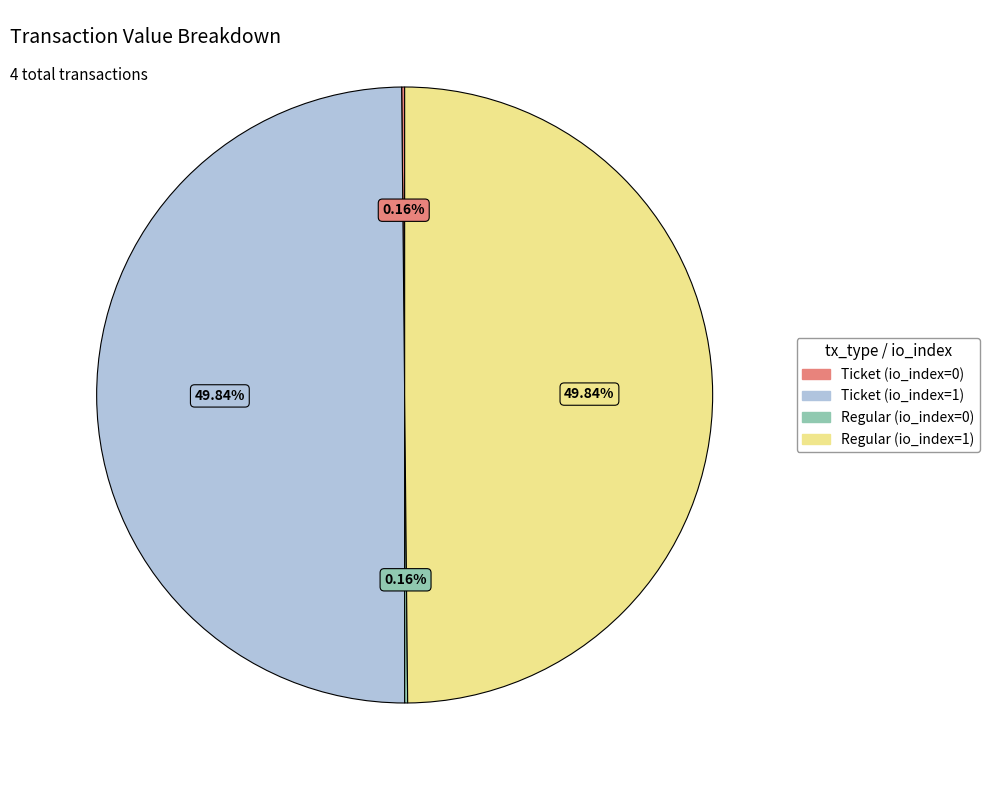

Does any single category account for the majority?

No